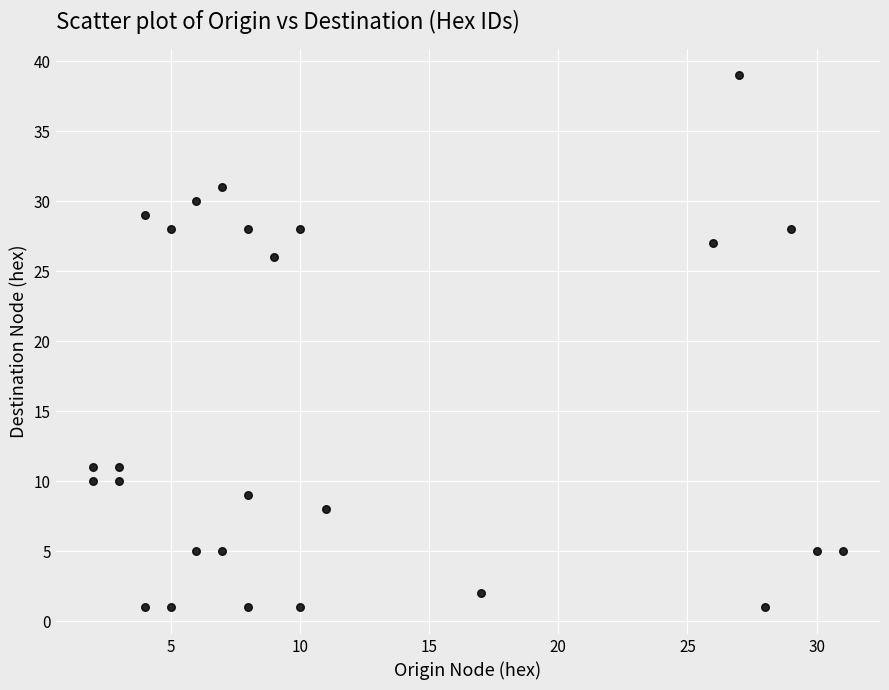

What Y value in the scatter plot is closest to 20?

26